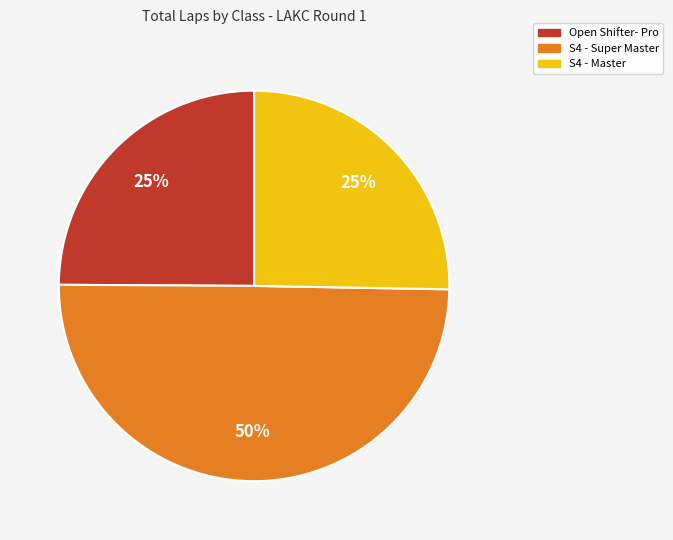

How many segments does this pie chart have?

3